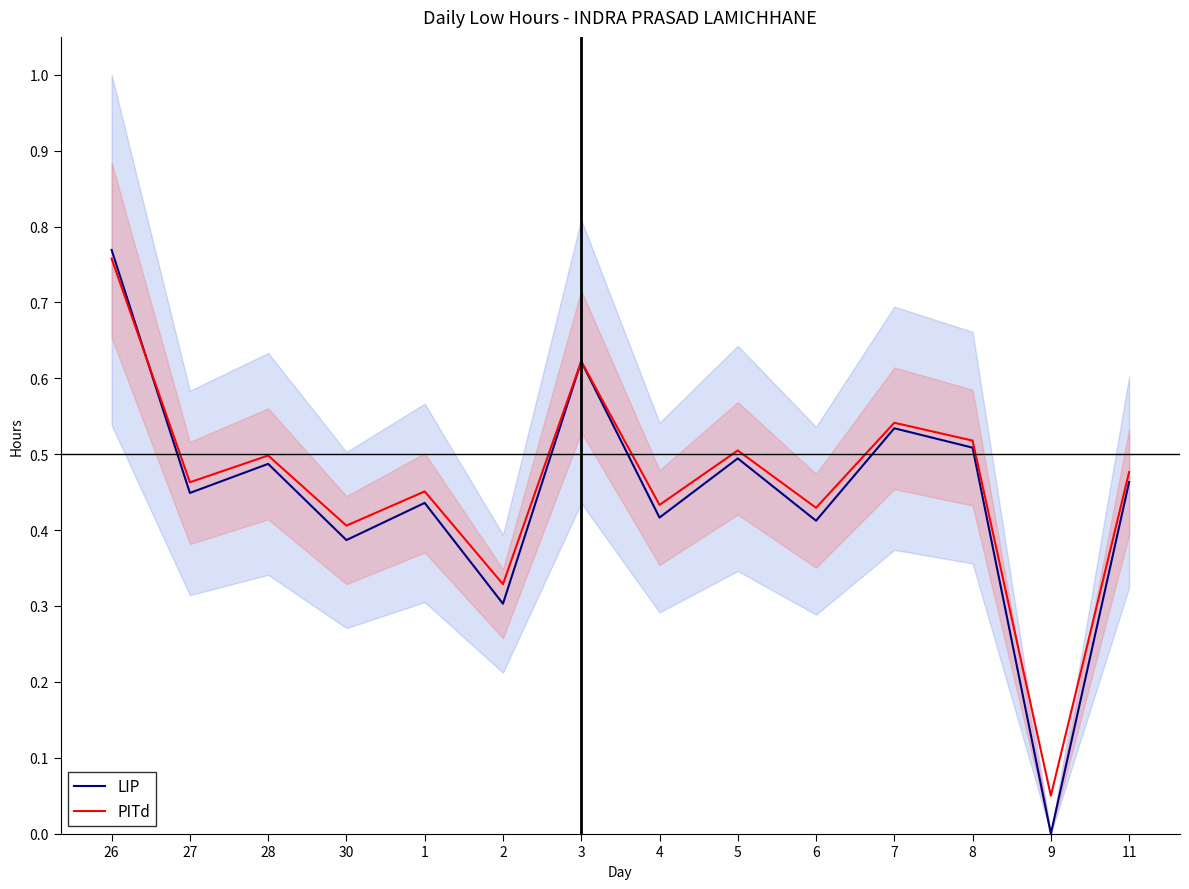

What is the sum of the PITd values at 8 and 1?

1.0